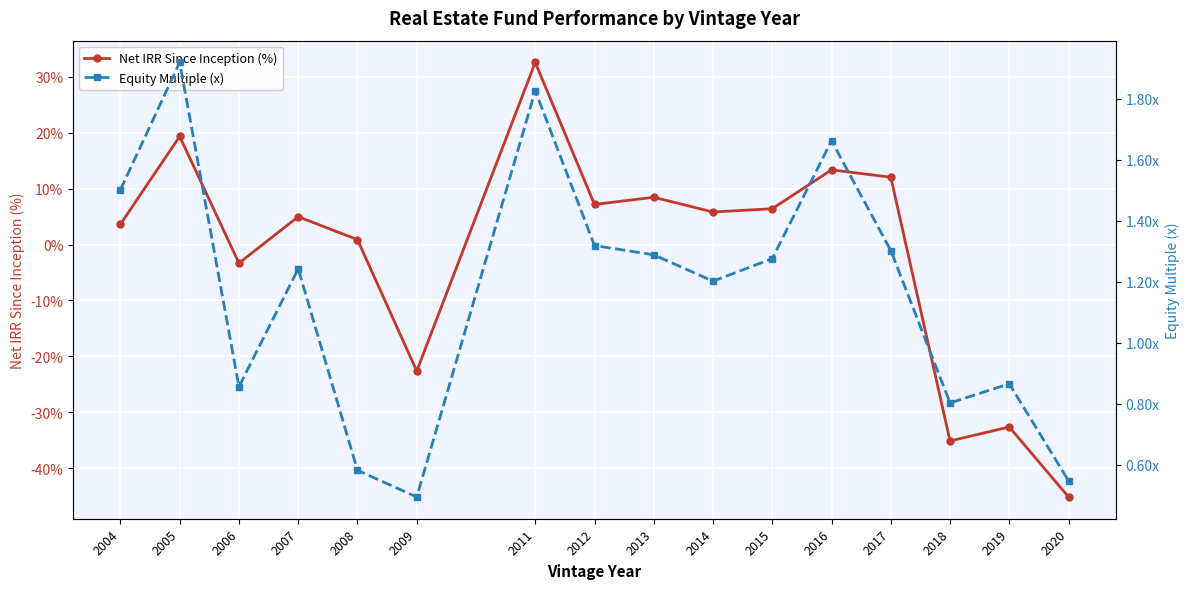

What is the highest value of the Equity Multiple (x) series?

1.9